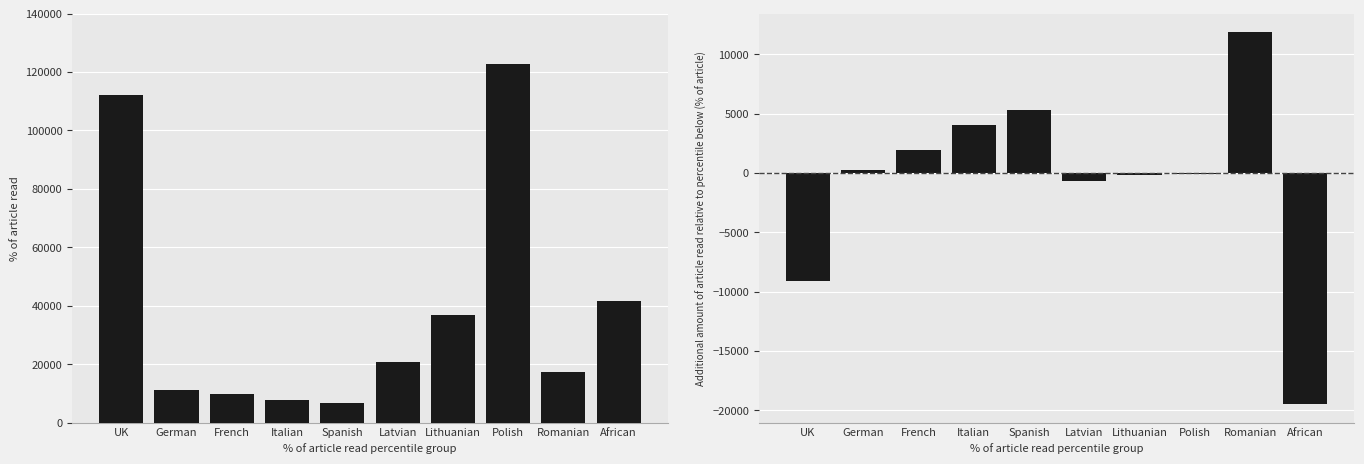

Where is the data nearest to the value -3805?

Latvian